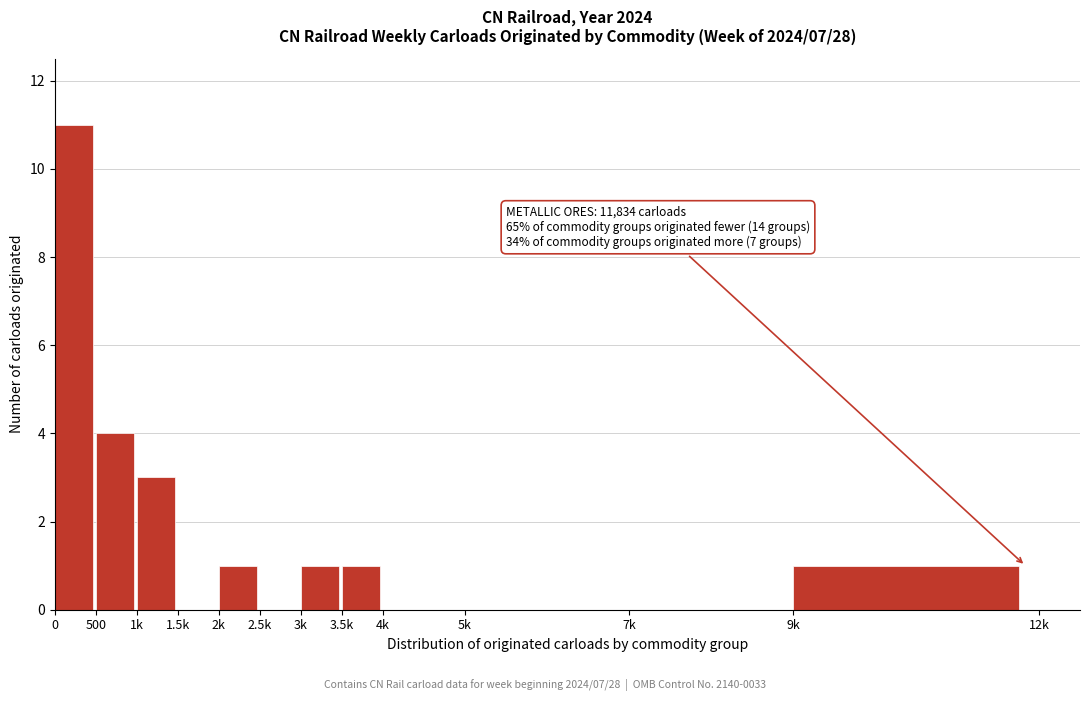

Between 1.5k and 3k, which is larger?

3k